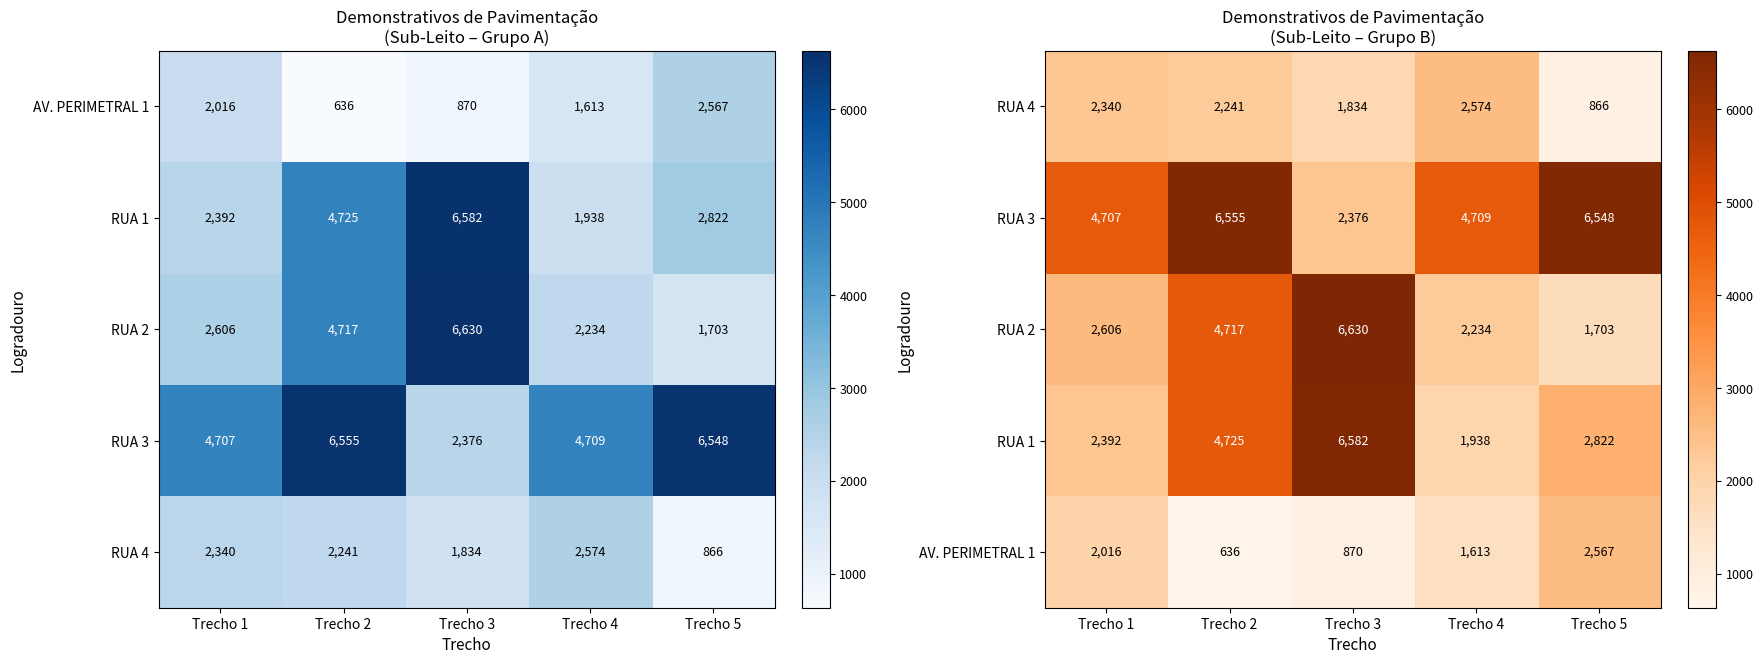

At how many categories does at least one series exceed 5598?

3